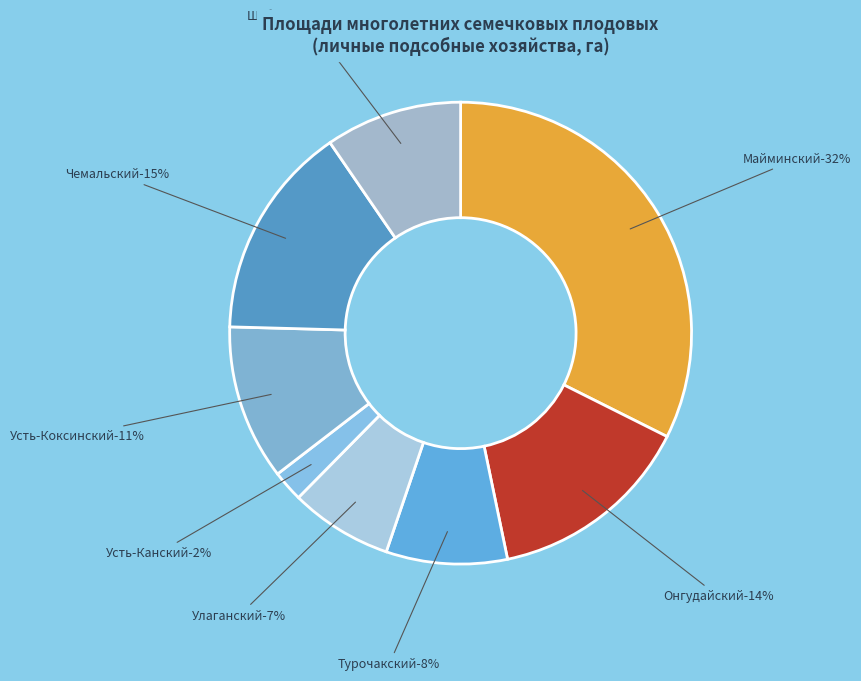

Does Онгудайский represent more than half of the total?

No